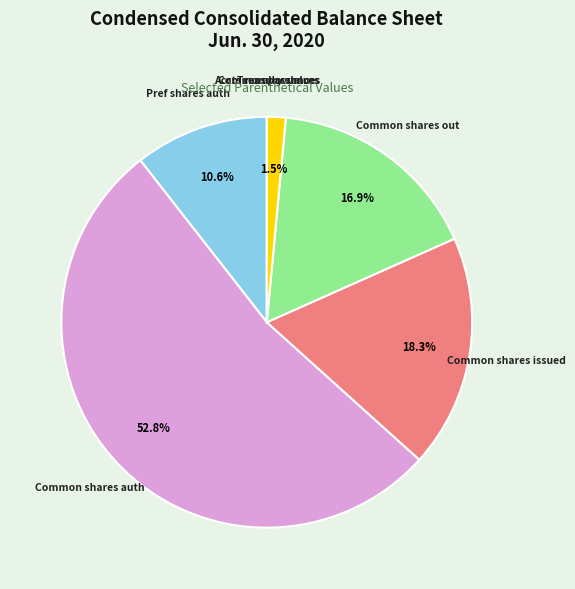

Which category has the biggest portion of the pie?

Common shares auth